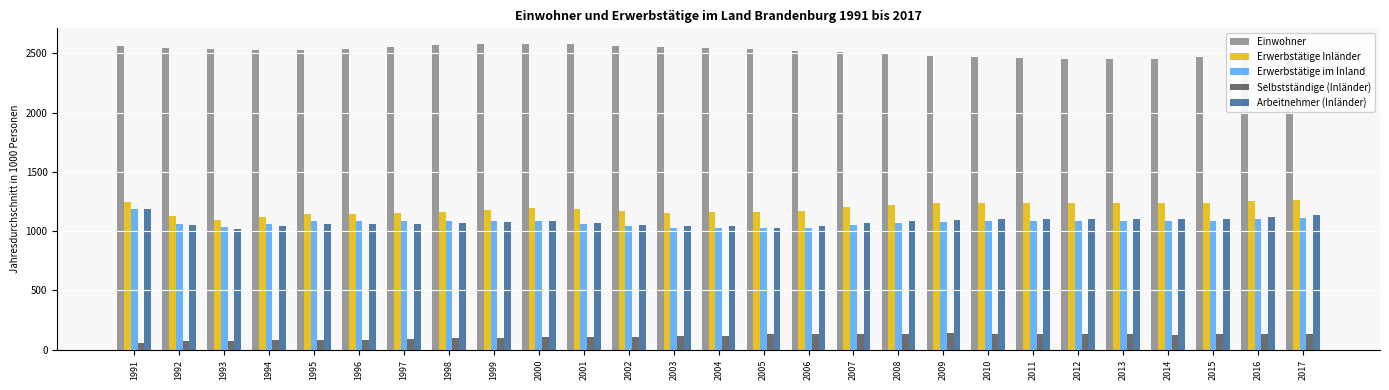

What is the highest value of the Erwerbstätige im Inland series?

1190.6